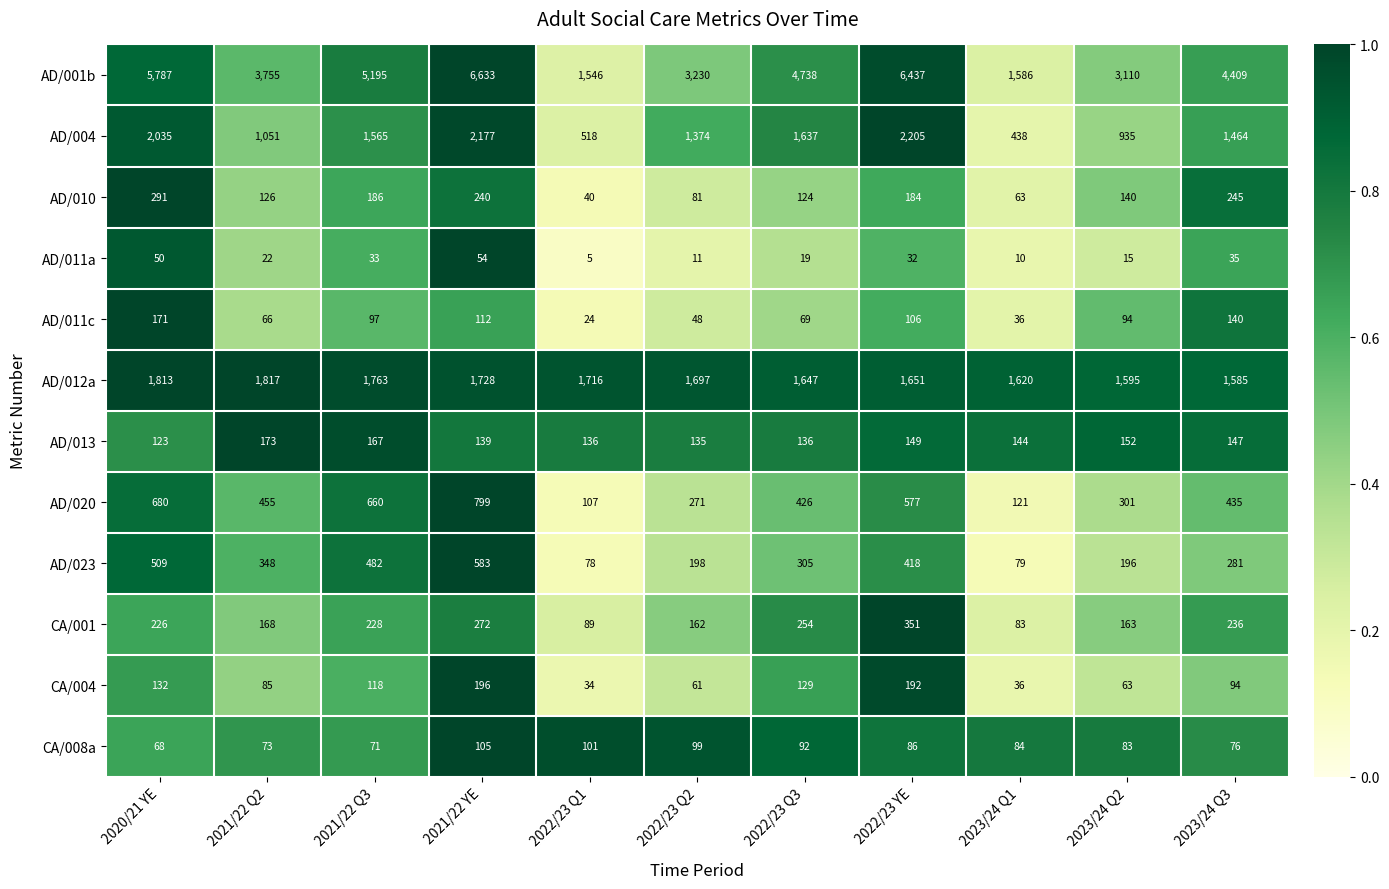

Which series changed the most between 2022/23 YE and 2023/24 Q2?

AD/001b